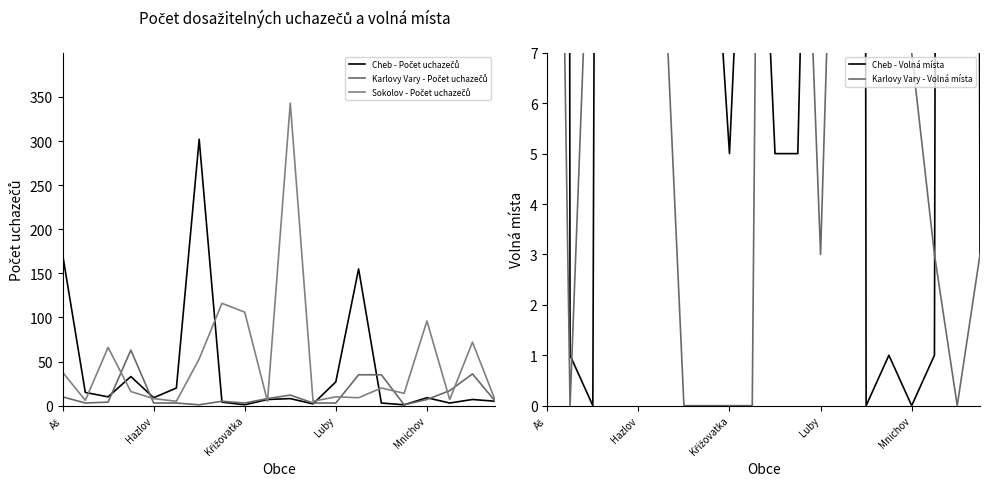

Reading left to right, list all the values displayed in this chart.

Cheb - Počet uchazečů: 172	15	10	33	9	20	302	4	1	7	8	2	27	155	3	1	9	3	7	5
Karlovy Vary - Počet uchazečů: 10	3	4	63	3	3	1	5	3	8	12	3	3	35	35	1	7	17	36	5
Sokolov - Počet uchazečů: 38	6	66	16	8	5	53	116	106	5	343	5	10	9	20	14	96	7	72	6
Cheb - Volná místa: 425	1	0	134	200	54	1433	12	5	15	5	5	24	356	0	1	0	1	213	3
Karlovy Vary - Volná místa: 30	0	12	8	12	10	0	0	0	0	53	15	3	18	83	162	7	3	0	3